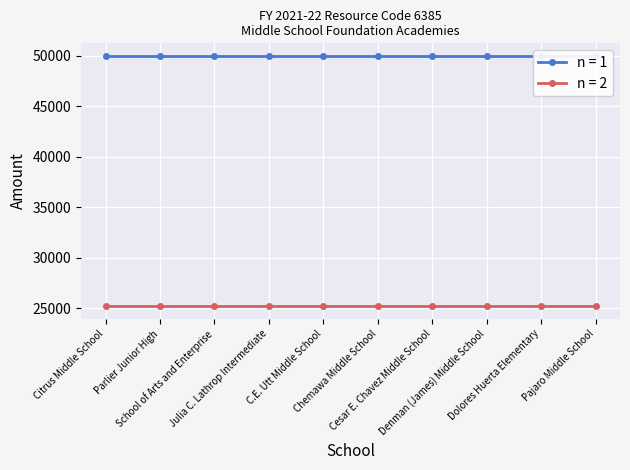

True or false: n = 2 and n = 1 intersect in this chart.

False